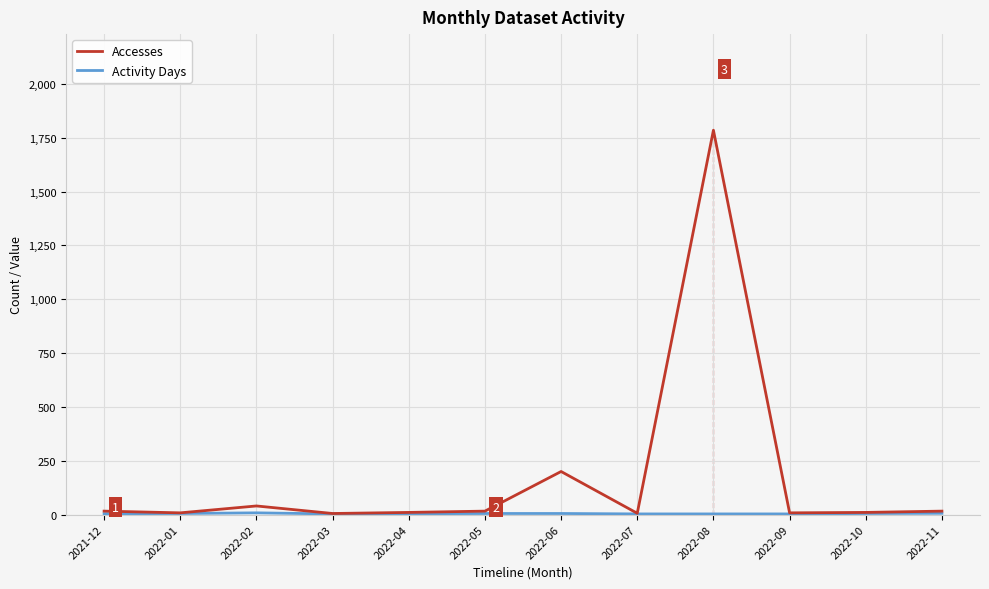

What is the greatest value displayed?

1785